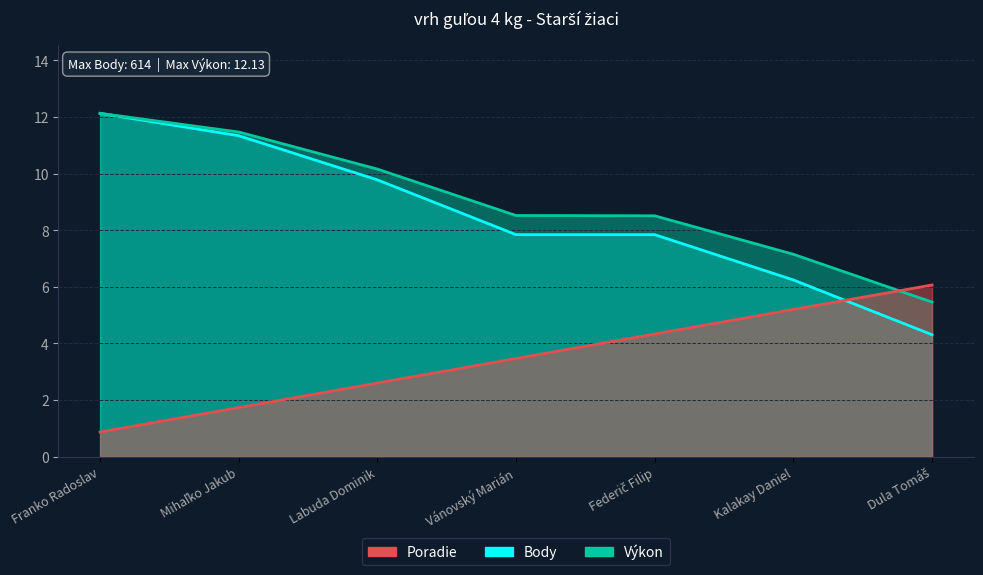

What is the maximum value for Poradie?

6.1